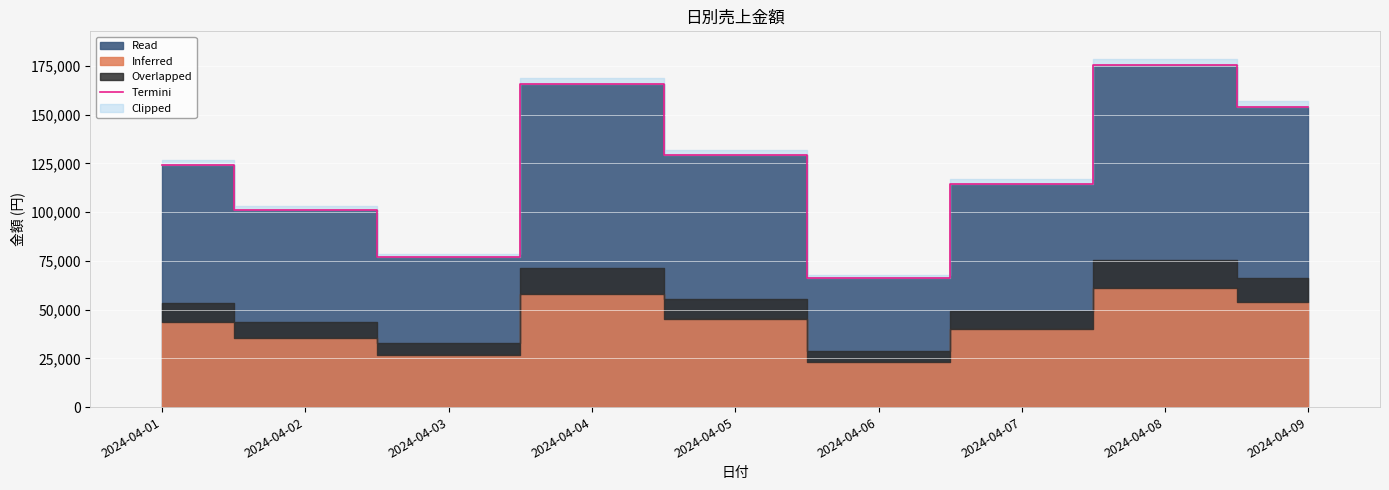

How many values are between 101071 and 154152?

5